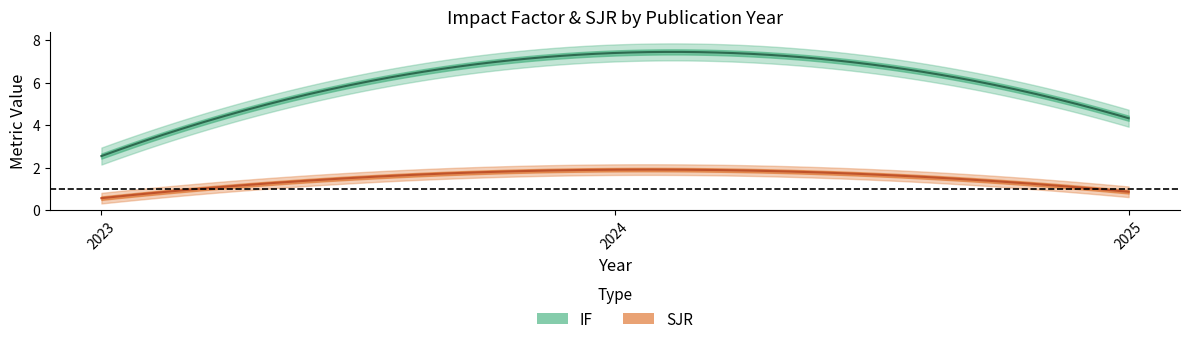

What is the sum of all IF values?

14.2